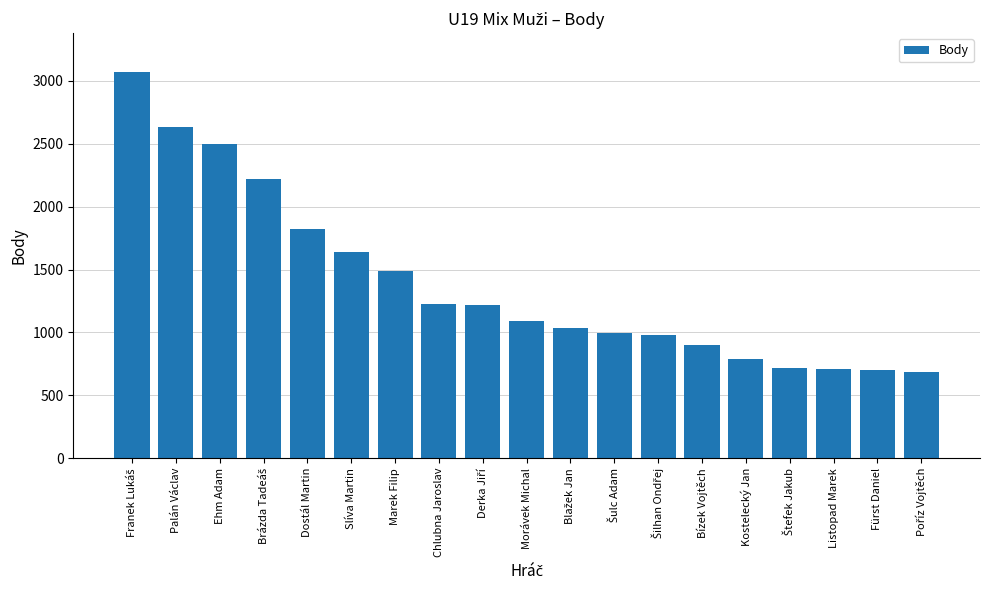

What is the change in value from Marek Filip to Morávek Michal?

-397